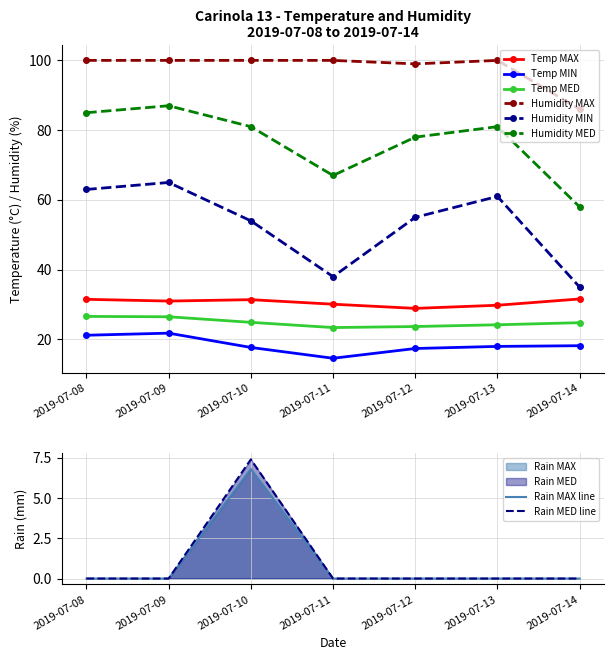

What is the greatest value displayed?

100.0